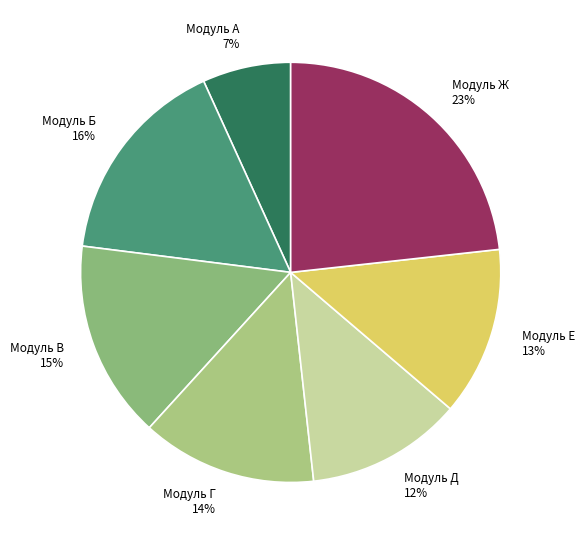

Rank the categories by value from highest to lowest.

Модуль Ж, Модуль Б, Модуль В, Модуль Г, Модуль Е, Модуль Д, Модуль А